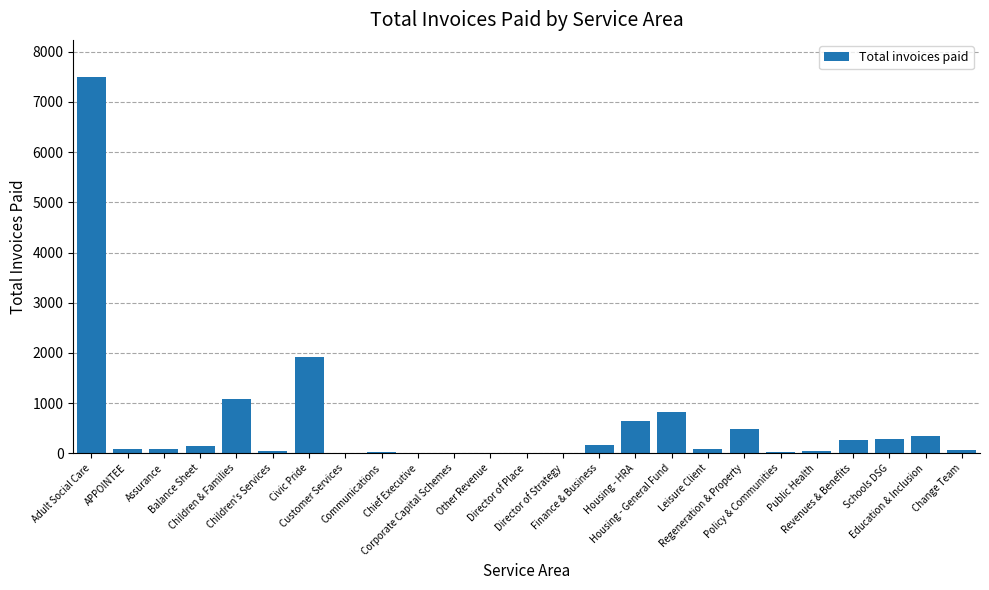

Are the bars horizontal?

No